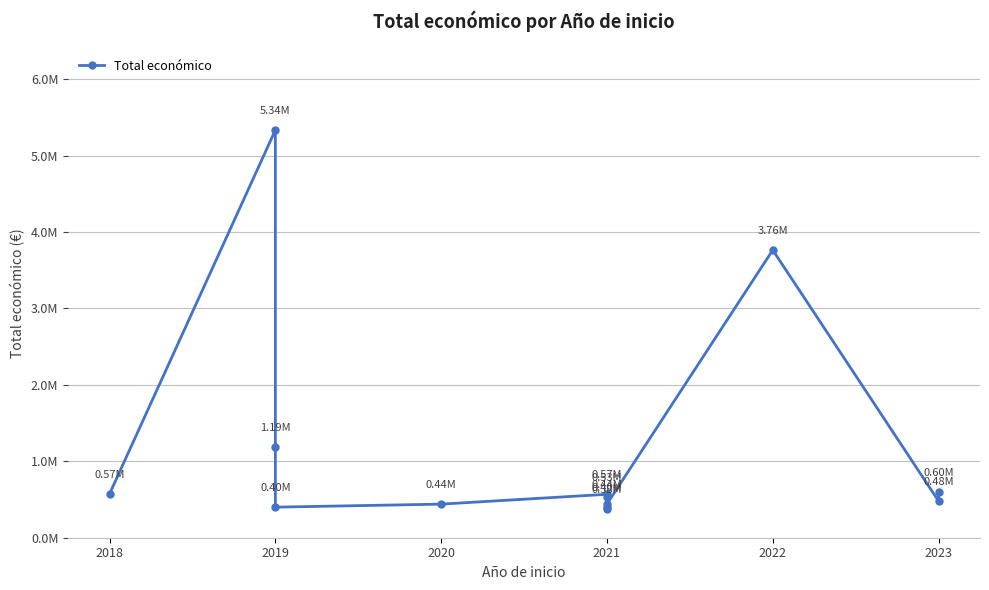

Reading left to right, list all the values displayed in this chart.

574000	5335254	1189042	400025	439594	568335	529724	400832	377417	440317	3764689	479882	599820